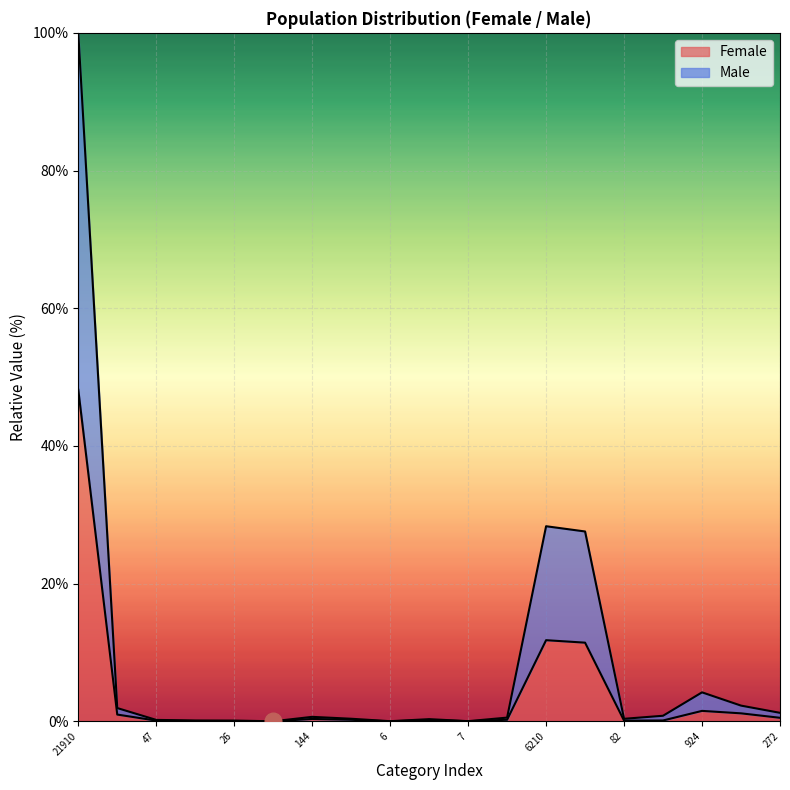

True or false: Male has a value of 28.3 at 6210.

True